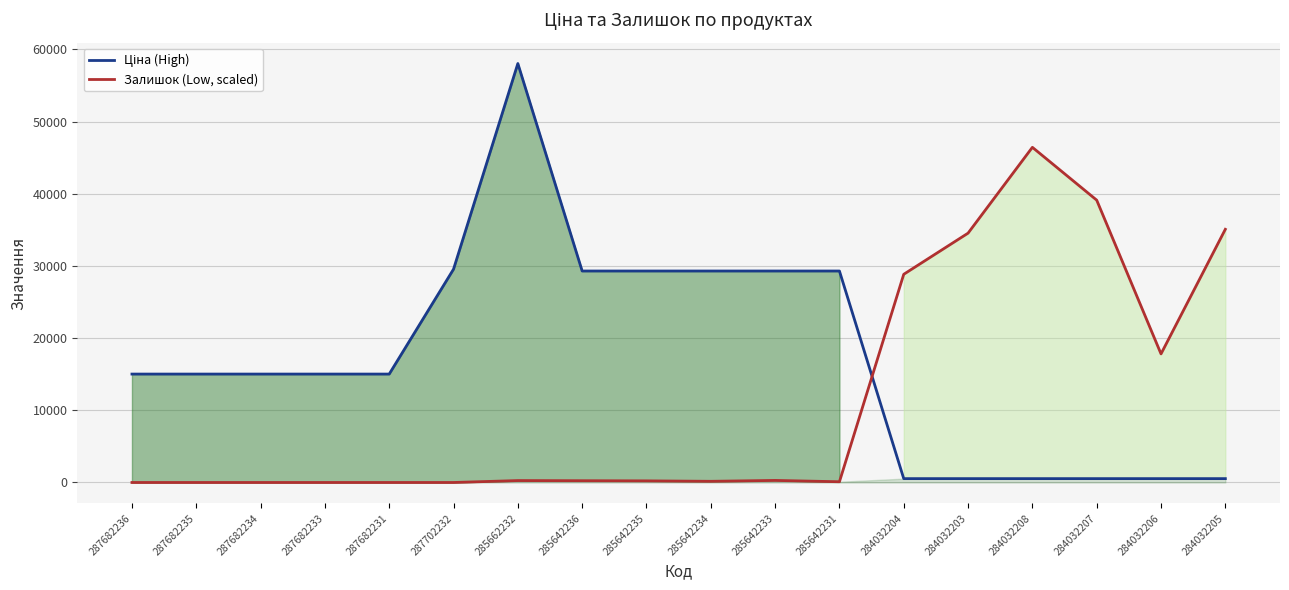

The Залишок (Low, scaled) series shows 0.0 at 287682235. True or false?

True